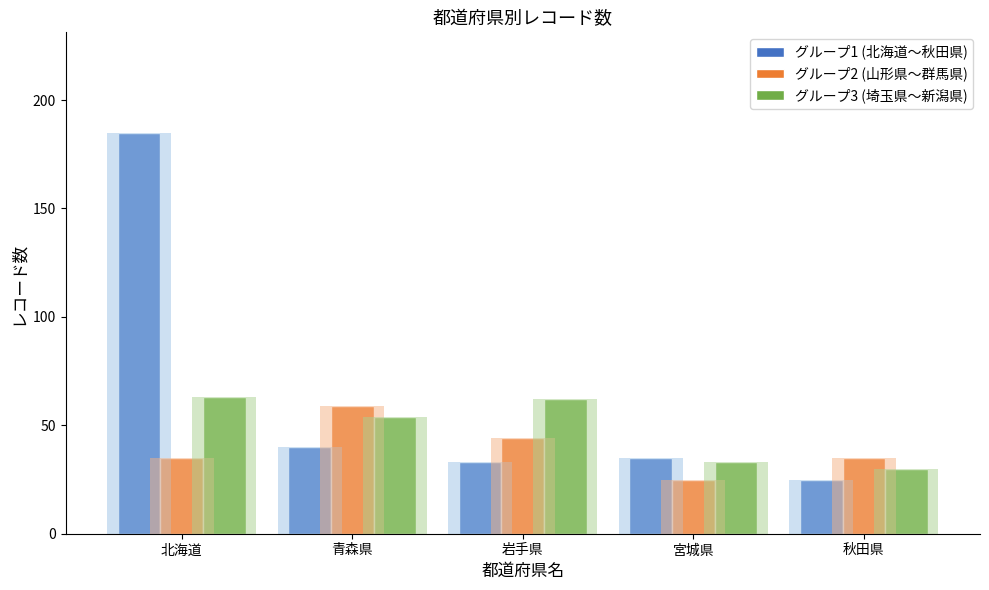

Reading left to right, what are all the values shown in this chart?

グループ1 (北海道〜秋田県): 185	40	33	35	25
グループ2 (山形県〜群馬県): 35	59	44	25	35
グループ3 (埼玉県〜新潟県): 63	54	62	33	30